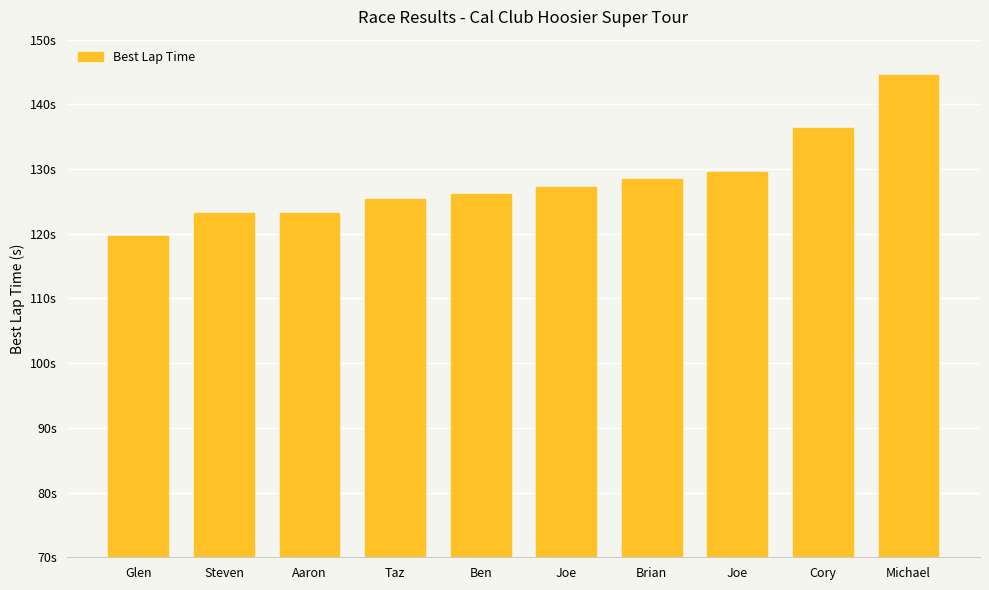

Rank the categories by value from highest to lowest.

Michael, Cory, Joe, Brian, Joe, Ben, Taz, Aaron, Steven, Glen